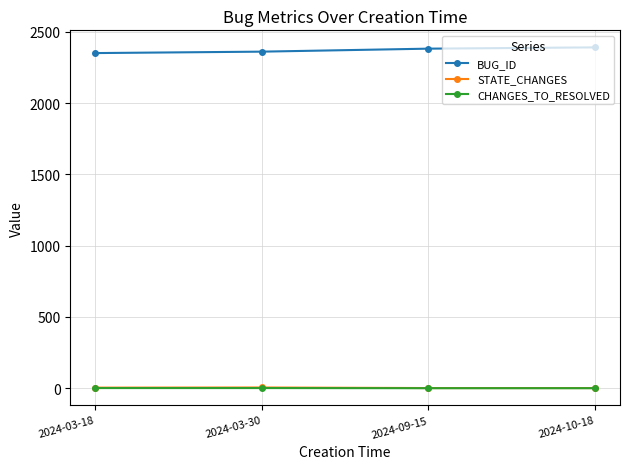

The value of CHANGES_TO_RESOLVED at 2024-10-18 is 0. True or false?

True